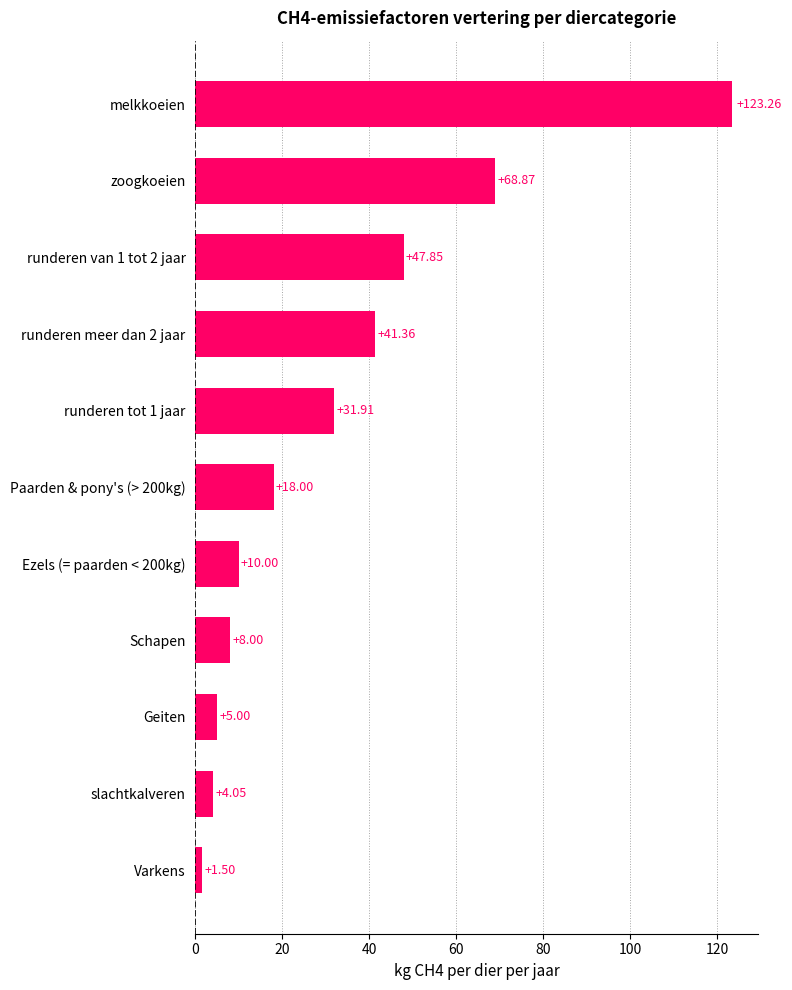

Which category has the lowest value across all series?

Varkens